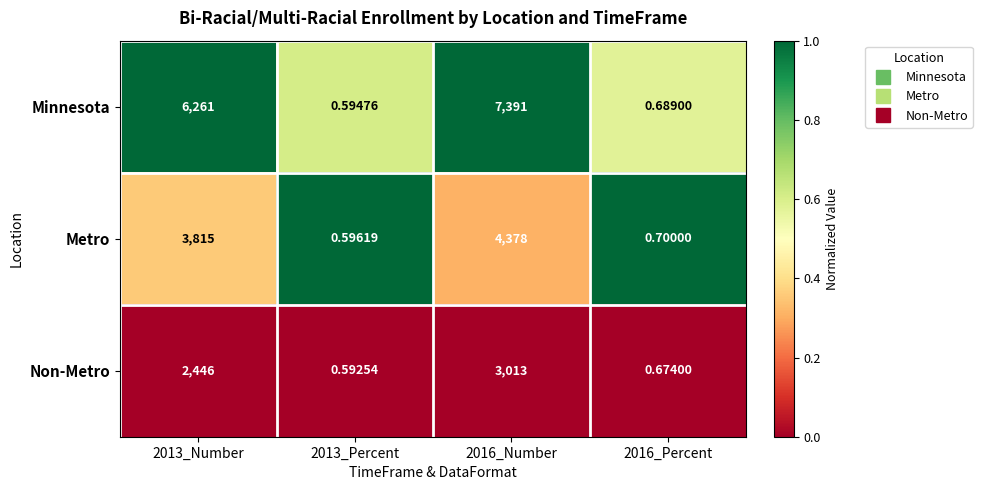

At 2013_Number, list the series in order from largest to smallest.

Minnesota, Metro, Non-Metro